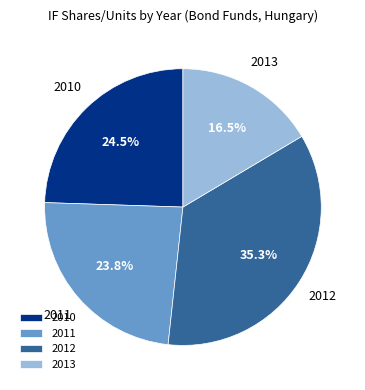

To the nearest percent, what is the difference between the largest and smallest slice percentages?

19%